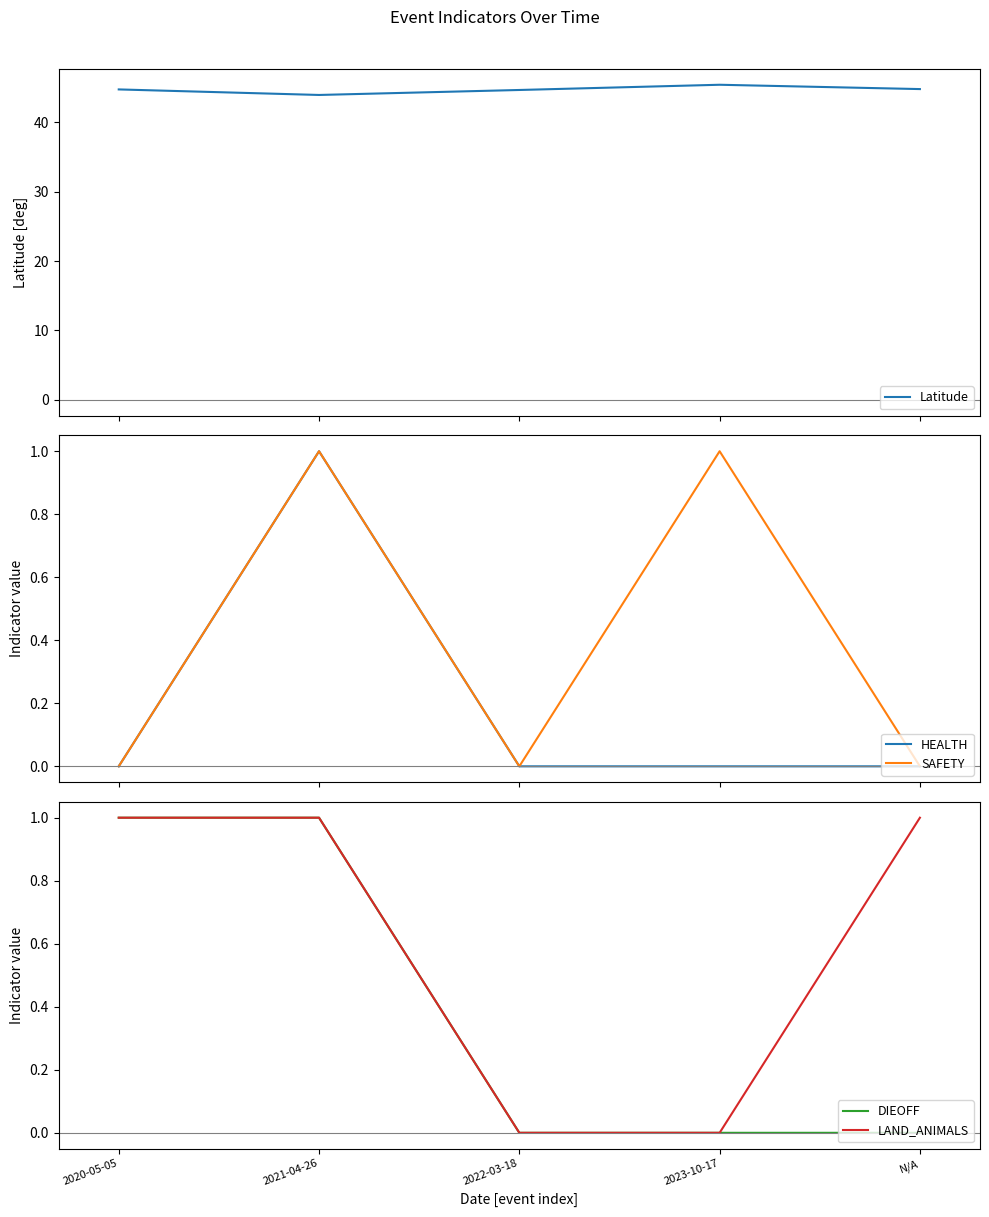

Reading right to left, what are all the values shown in this chart?

Latitude: N/A=44.8	2023-10-17=45.4	2022-03-18=44.6	2021-04-26=43.9	2020-05-05=44.7
HEALTH: N/A=0.0	2023-10-17=0.0	2022-03-18=0.0	2021-04-26=1.0	2020-05-05=0.0
SAFETY: N/A=0.0	2023-10-17=1.0	2022-03-18=0.0	2021-04-26=1.0	2020-05-05=0.0
DIEOFF: N/A=0.0	2023-10-17=0.0	2022-03-18=0.0	2021-04-26=1.0	2020-05-05=1.0
LAND_ANIMALS: N/A=1.0	2023-10-17=0.0	2022-03-18=0.0	2021-04-26=1.0	2020-05-05=1.0